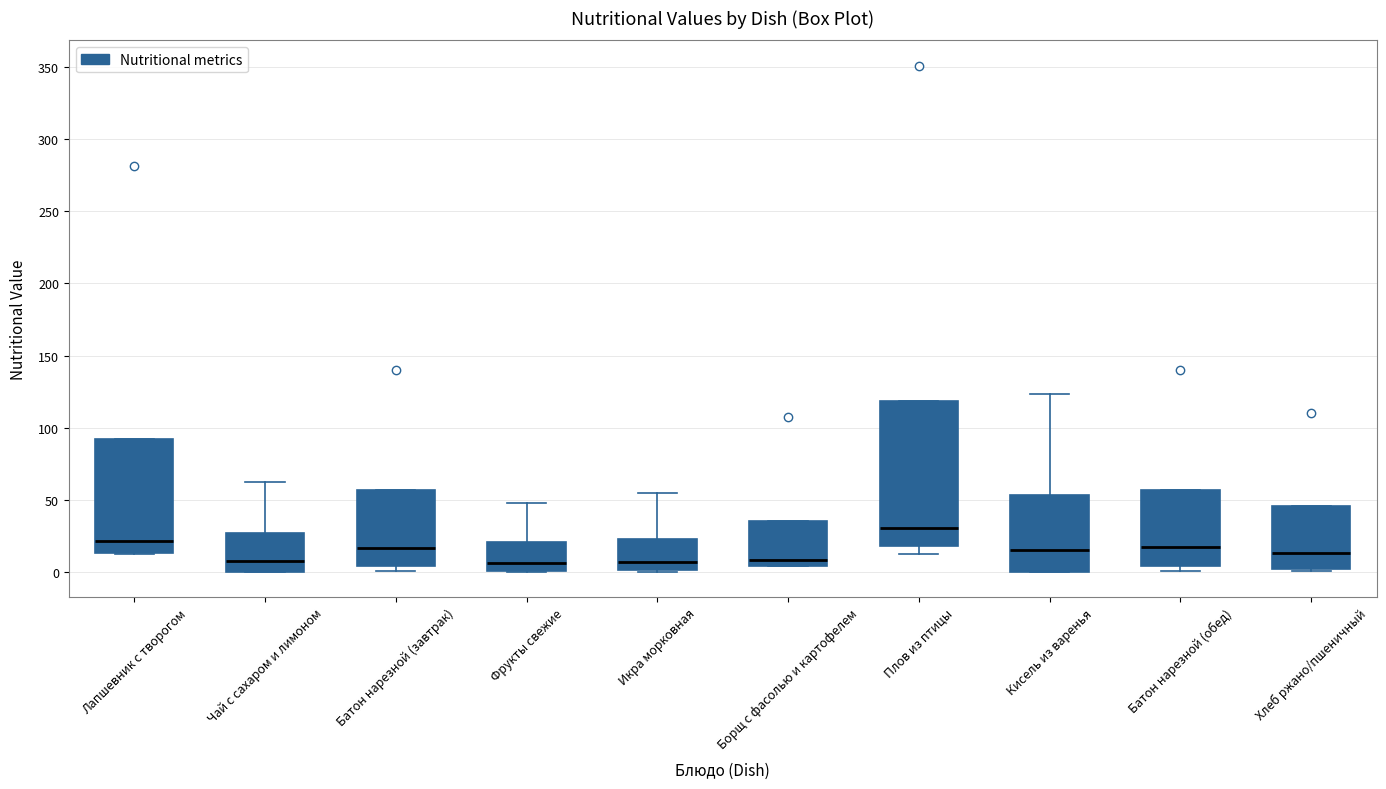

Reading left to right, read every box against the y-axis: the position of its median line, the range the box covers, and the ends of its whiskers. The values are not printed on the chart, so give them approximately, as read against the axis.

Лапшевник с творогом: median 20, box 15 to 90, whiskers 15 to 90
Чай с сахаром и лимоном: median 10, box 0 to 25, whiskers 0 to 60
Батон нарезной (завтрак): median 15, box 5 to 55, whiskers 0 to 55
Фрукты свежие: median 5, box 0 to 20, whiskers 0 to 50
Икра морковная: median 5, box 0 to 25, whiskers 0 to 55
Борщ с фасолью и картофелем: median 10, box 5 to 35, whiskers 5 to 35
Плов из птицы: median 30, box 20 to 120, whiskers 10 to 120
Кисель из варенья: median 15, box 0 to 55, whiskers 0 to 125
Батон нарезной (обед): median 15, box 5 to 55, whiskers 0 to 55
Хлеб ржано/пшеничный: median 15, box 0 to 45, whiskers 0 (just below the box's lower edge) to 45